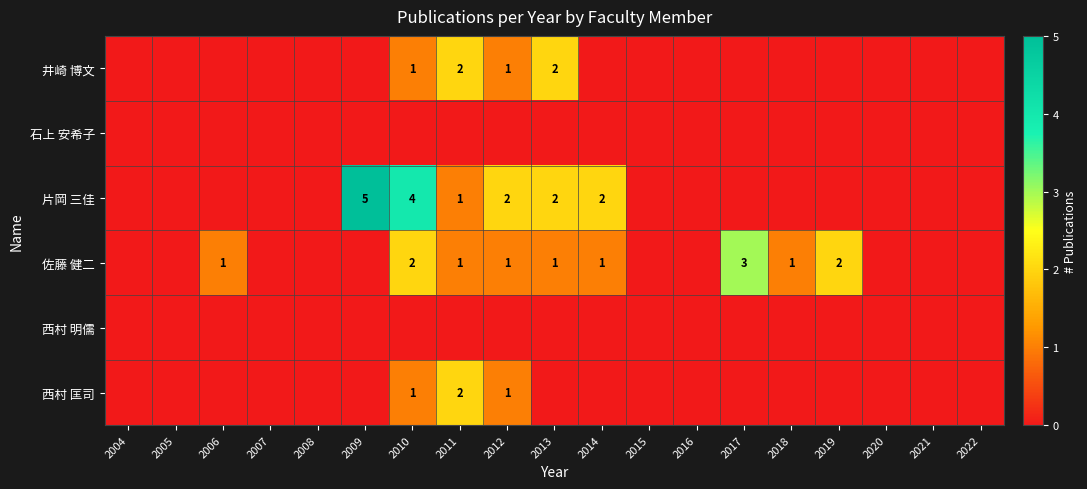

The 佐藤 健二 series shows 2 at 2019. True or false?

True